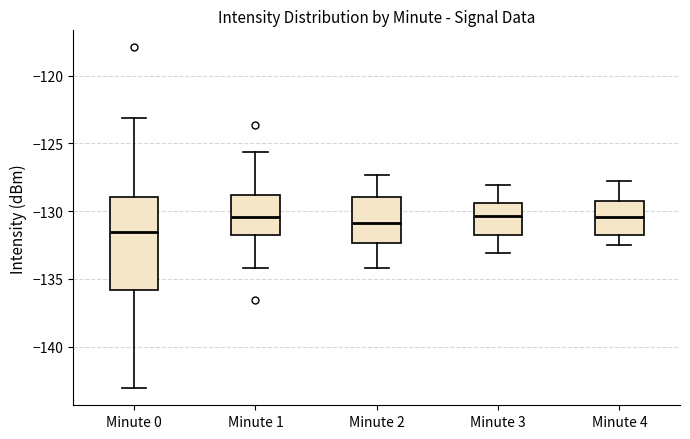

Where does the upper whisker of the box for Minute 2 end on the y-axis? The values are not printed on the chart, so give them approximately, as read against the axis.

-127.5